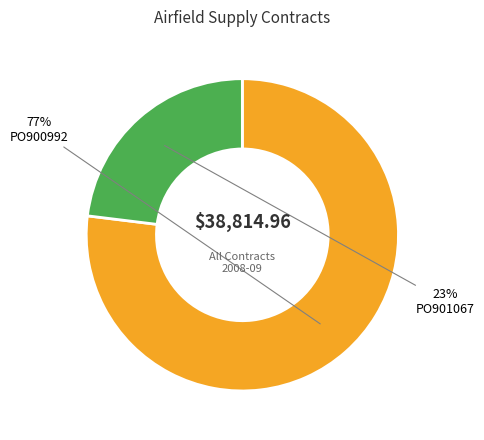

Count the number of slices in the pie.

2